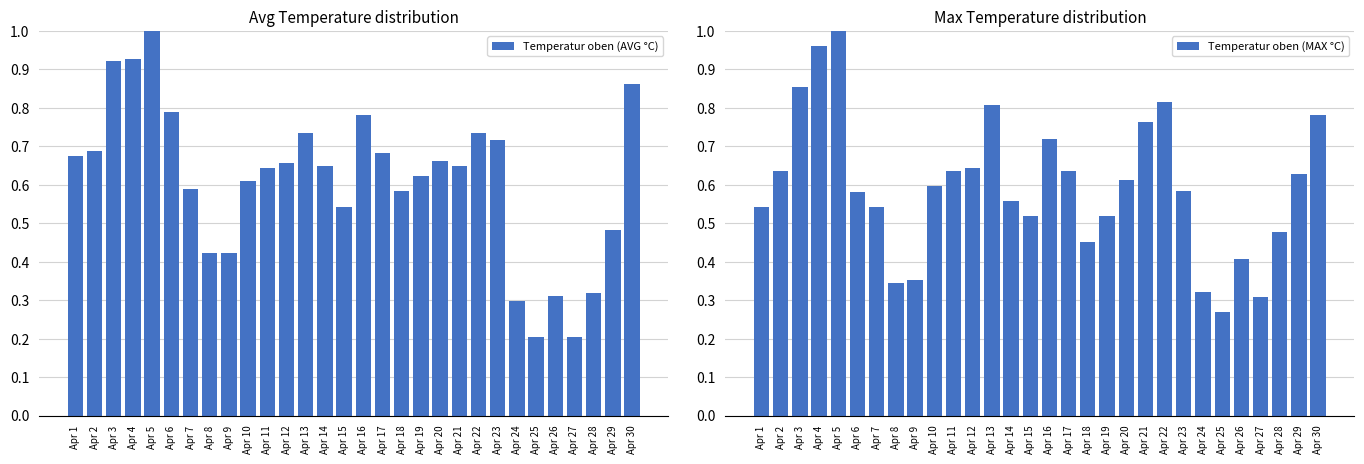

List the series in order of their peak value, lowest first.

Temperatur oben (AVG °C), Temperatur oben (MAX °C)